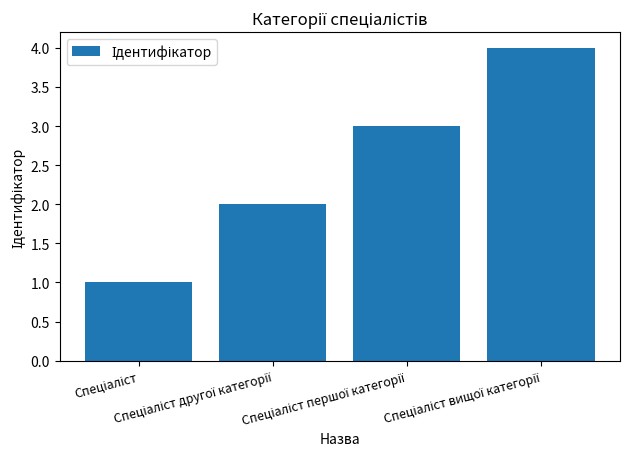

What is the difference between the maximum and minimum values?

3